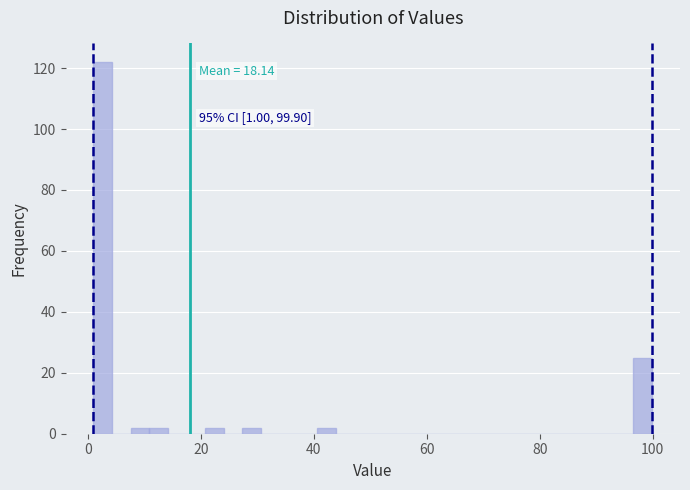

Read against the x-axis, roughly where is the centre of the tallest bar?

2